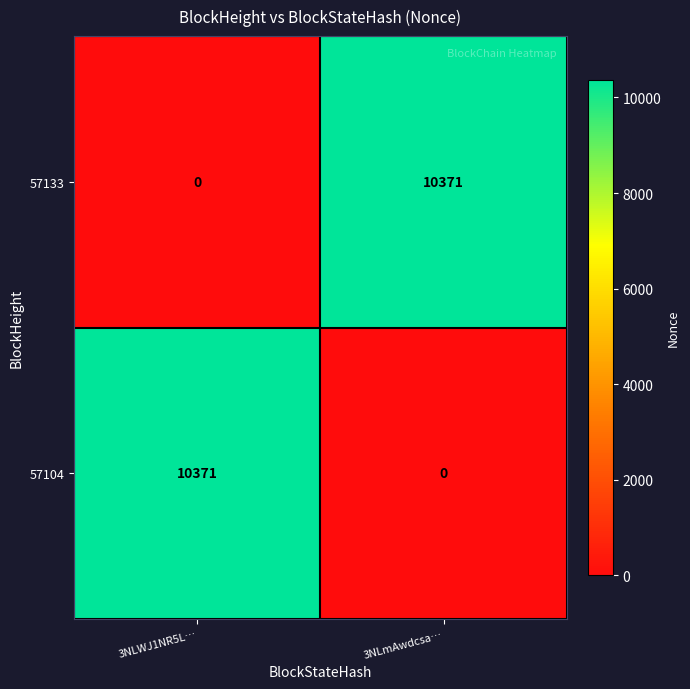

What is the total value across all series at 3NLmAwdcsa…?

10371